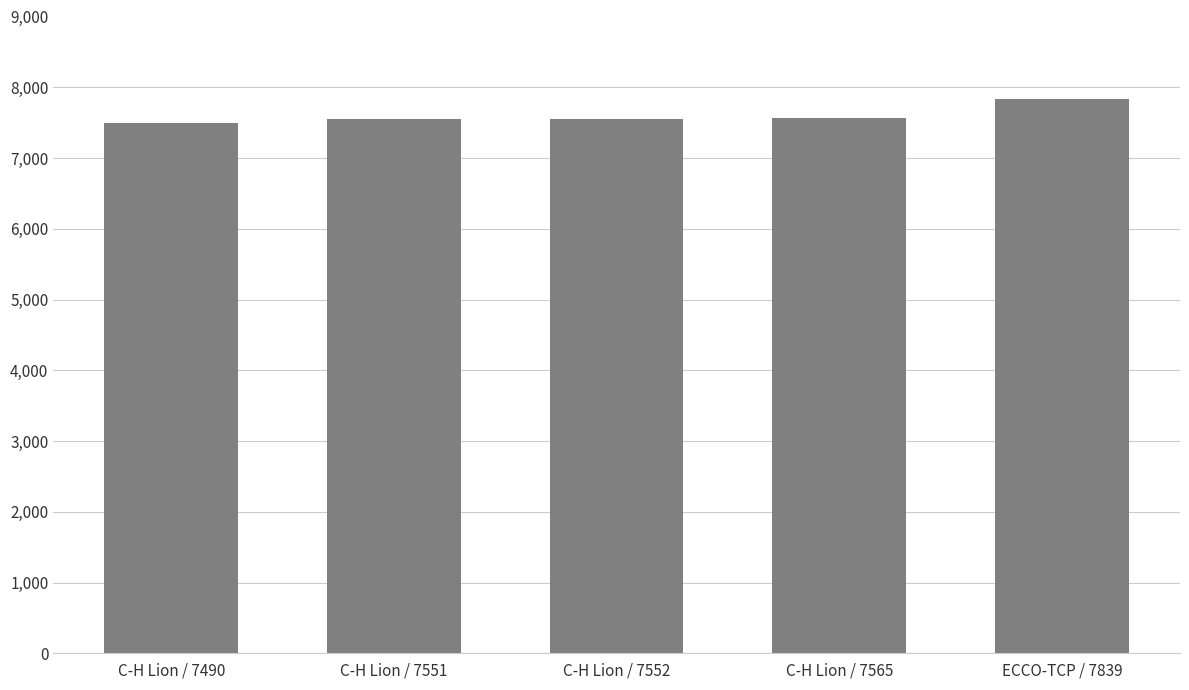

The value at C-H Lion / 7552 is 2832. True or false?

False